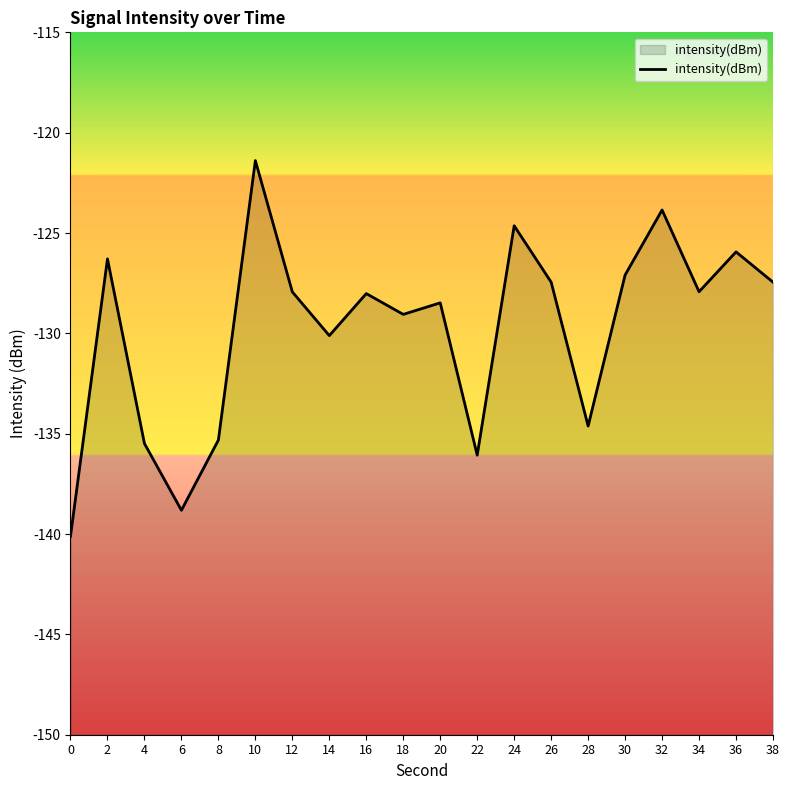

Between 14 and 34, which is larger?

34